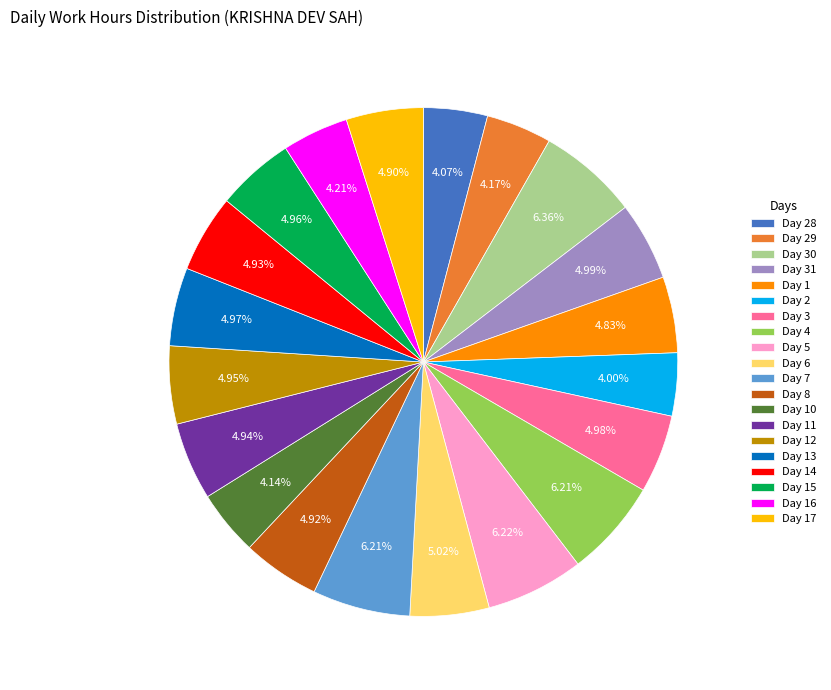

Approximately how many times larger is the value at Day 30 compared to Day 28?

1.6